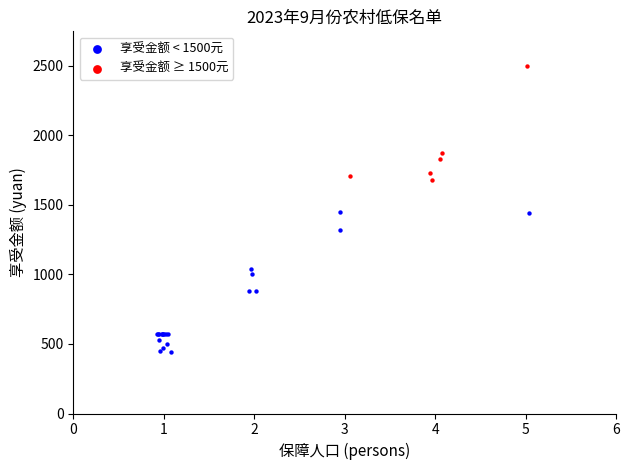

What are all the series names shown in the legend?

享受金额 < 1500元, 享受金额 ≥ 1500元